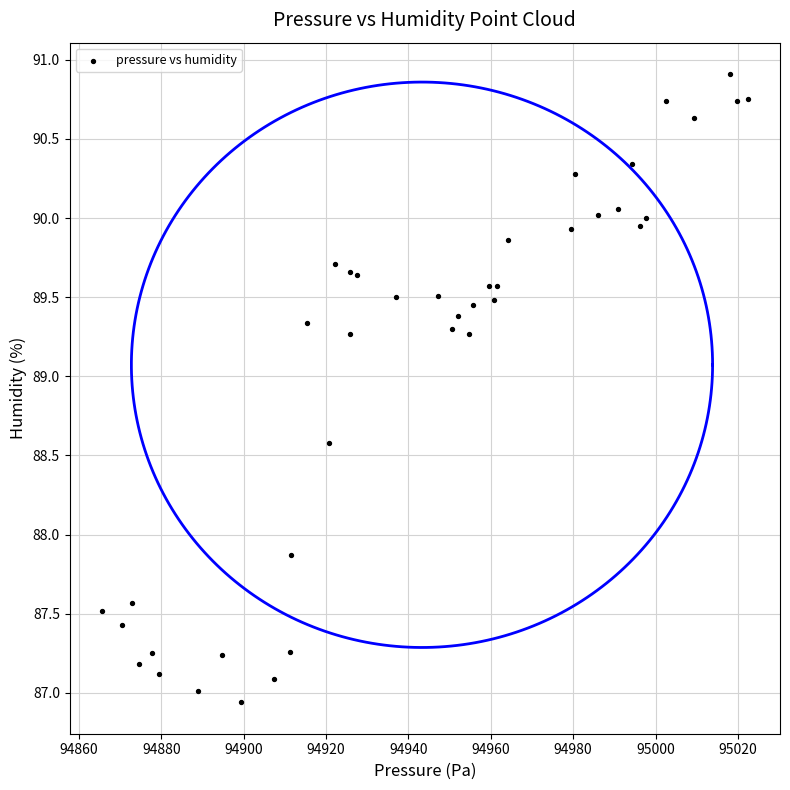

What Y value in the scatter plot is closest to 88?

87.9